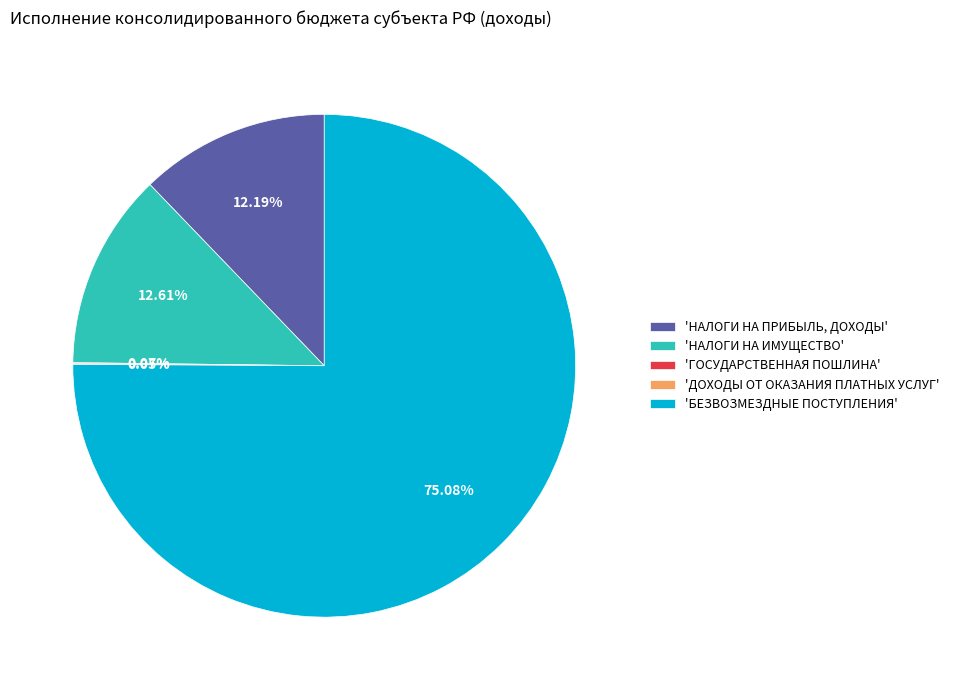

Which category has the biggest portion of the pie?

'БЕЗВОЗМЕЗДНЫЕ ПОСТУПЛЕНИЯ'